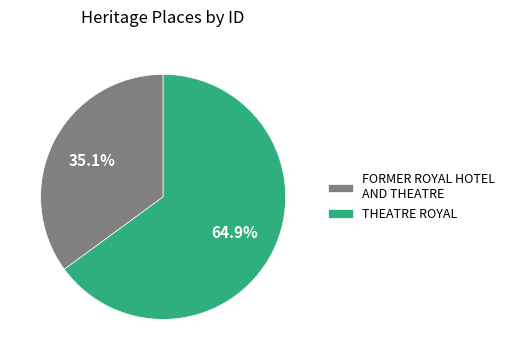

Which slice represents more than half of the pie?

THEATRE ROYAL